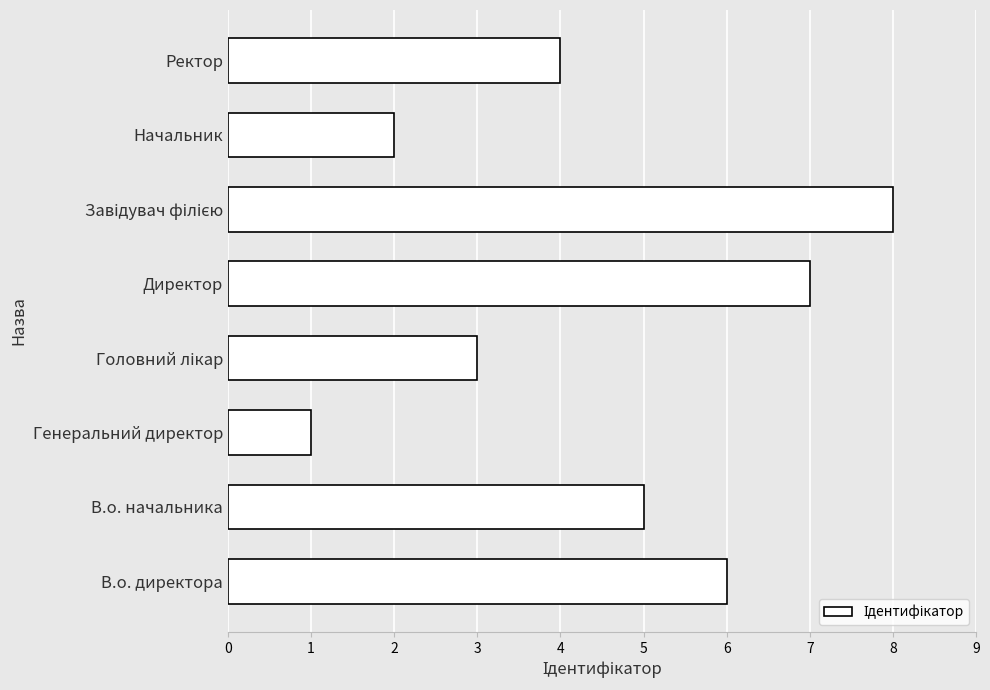

How many distinct data groups are displayed?

1